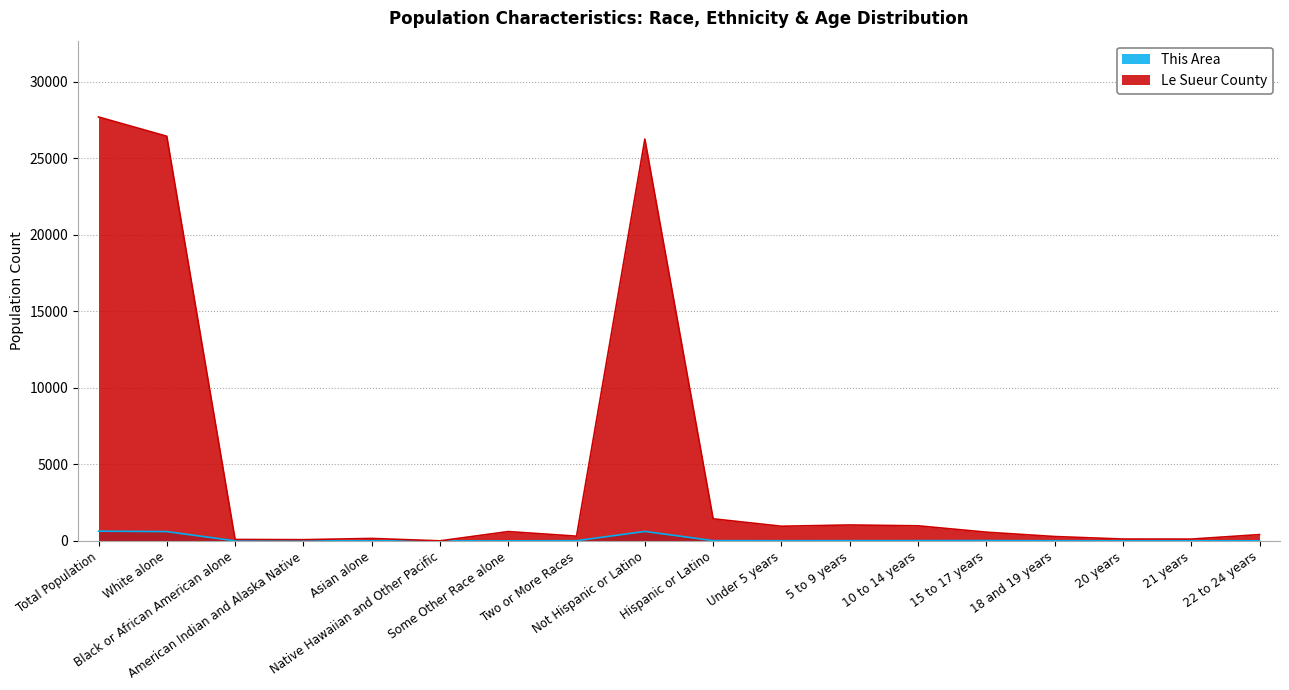

What is the maximum value shown in the chart?

27703